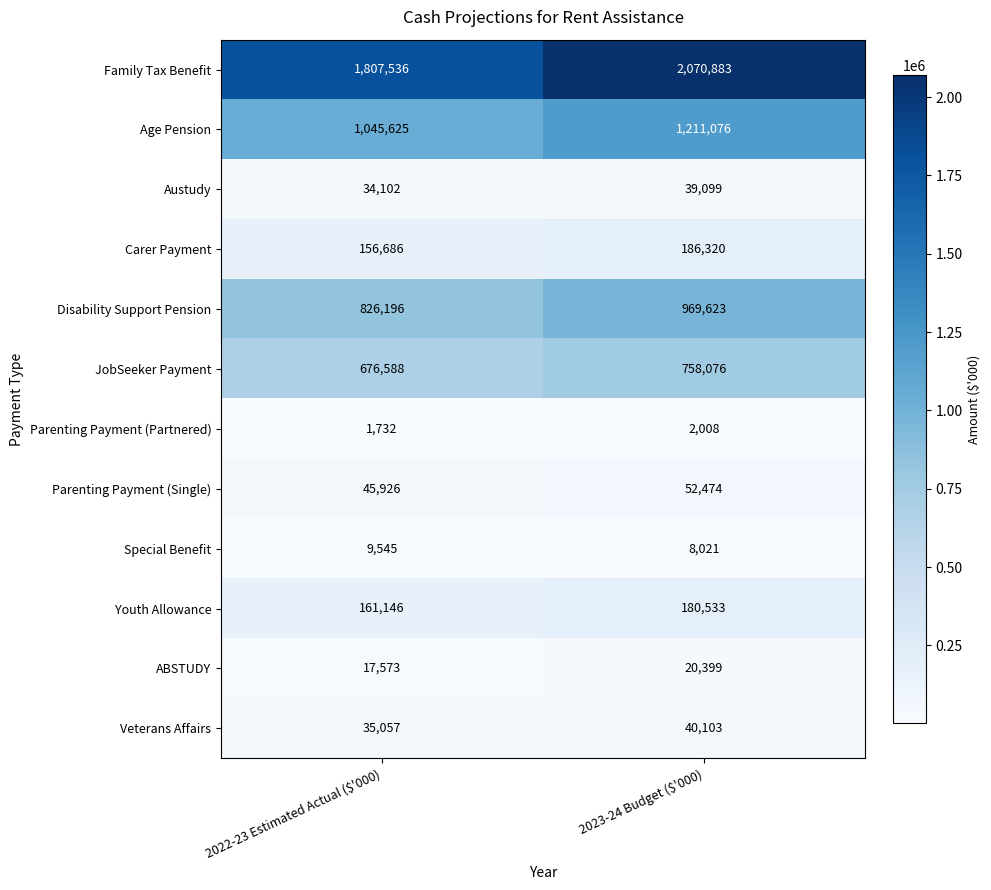

Where is Youth Allowance nearest to the value 170839?

2022-23 Estimated Actual ($'000)